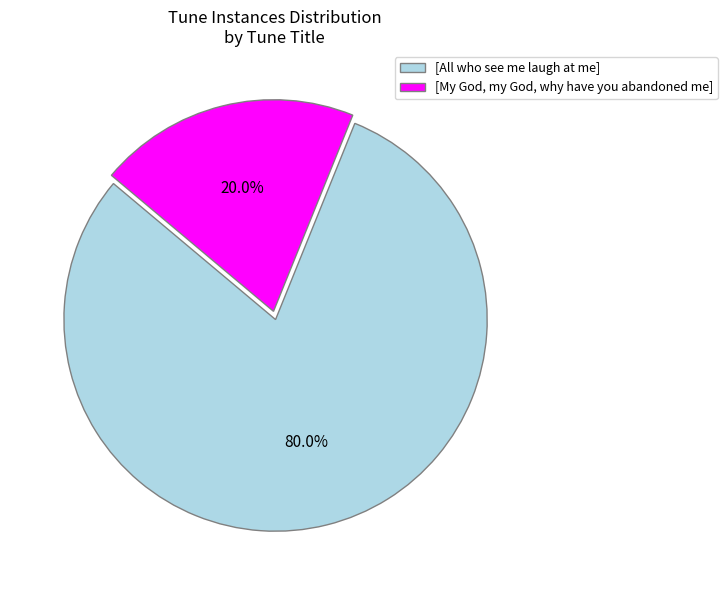

Which slice represents more than half of the pie?

[All who see me laugh at me]